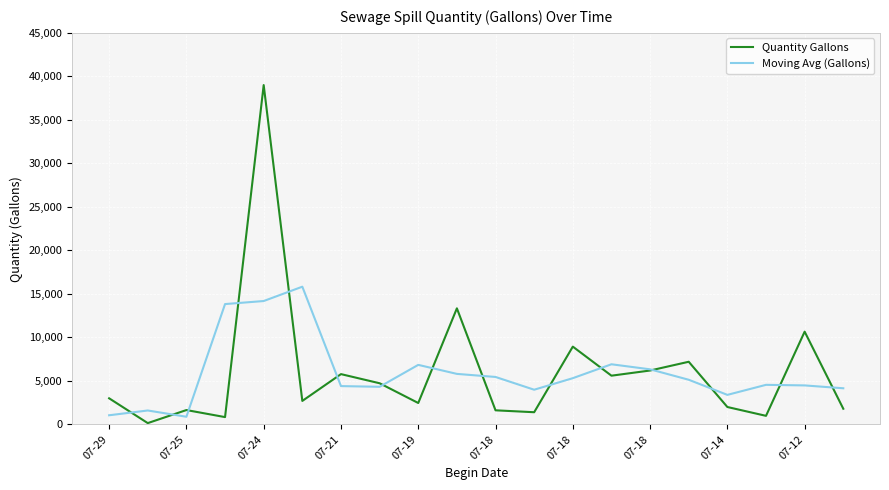

What is the maximum value shown in the chart?

39000.0